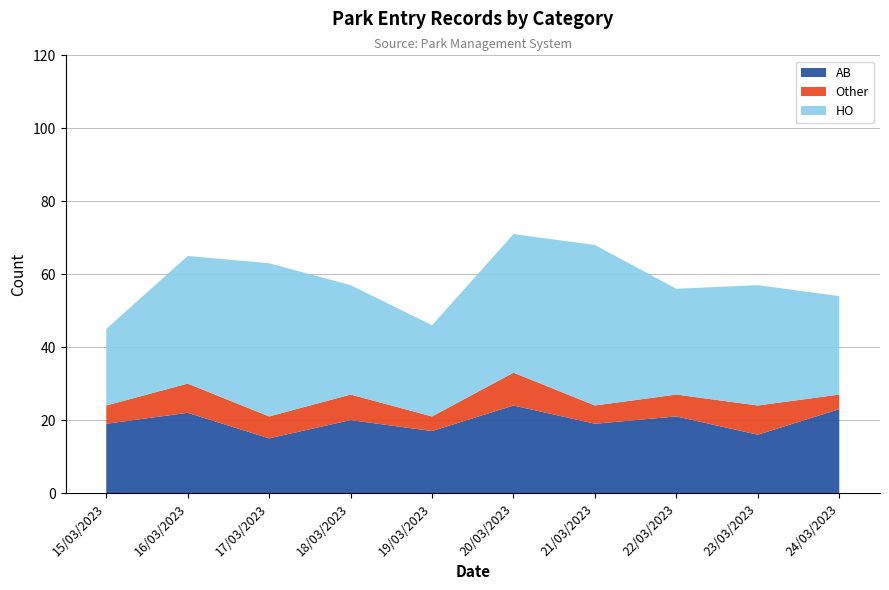

Reading right to left, transcribe all the data shown in this chart.

HO: 27	33	29	44	38	25	30	42	35	28
AB: 23	16	21	19	24	17	20	15	22	18
Other: 4	8	6	5	9	4	7	6	8	5